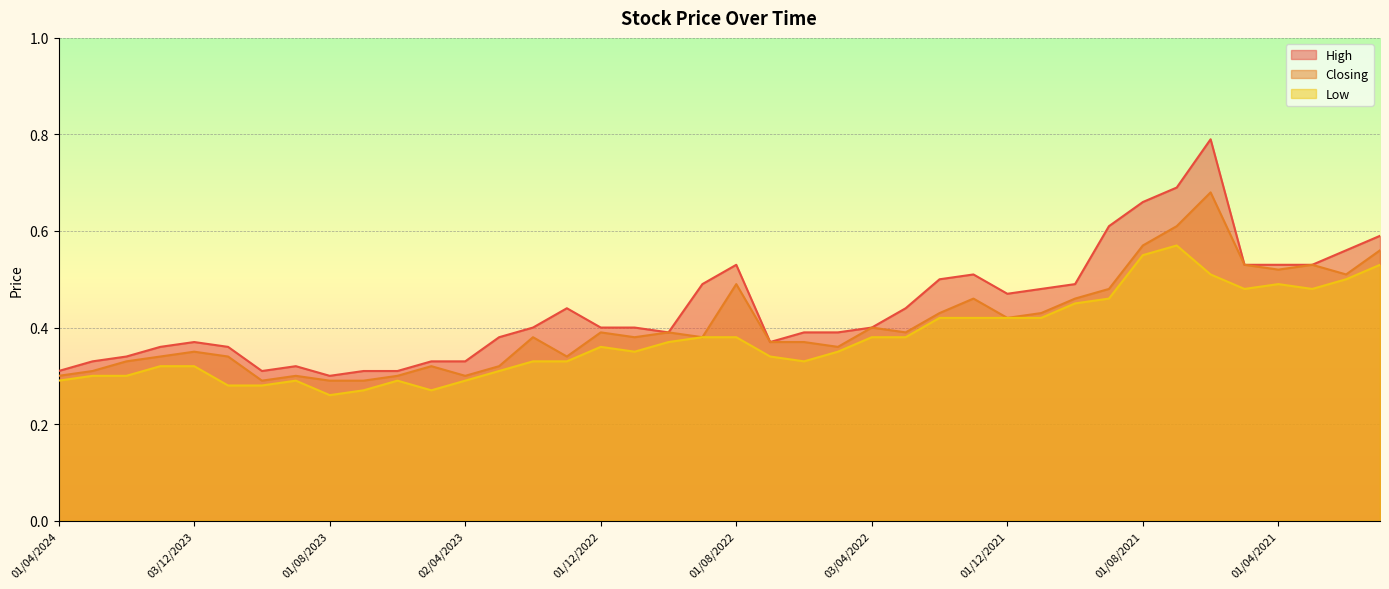

Reading right to left, extract all data points from this chart.

High: 03/01/2021=0.6	01/02/2021=0.6	01/03/2021=0.5	01/04/2021=0.5	02/05/2021=0.5	01/06/2021=0.8	01/07/2021=0.7	01/08/2021=0.7	01/09/2021=0.6	03/10/2021=0.5	01/11/2021=0.5	01/12/2021=0.5	02/01/2022=0.5	01/02/2022=0.5	01/03/2022=0.4	03/04/2022=0.4	08/05/2022=0.4	01/06/2022=0.4	03/07/2022=0.4	01/08/2022=0.5	01/09/2022=0.5	02/10/2022=0.4	01/11/2022=0.4	01/12/2022=0.4	02/01/2023=0.4	01/02/2023=0.4	01/03/2023=0.4	02/04/2023=0.3	01/05/2023=0.3	04/06/2023=0.3	02/07/2023=0.3	01/08/2023=0.3	03/09/2023=0.3	01/10/2023=0.3	01/11/2023=0.4	03/12/2023=0.4	02/01/2024=0.4	01/02/2024=0.3	03/03/2024=0.3	01/04/2024=0.3
Closing: 03/01/2021=0.6	01/02/2021=0.5	01/03/2021=0.5	01/04/2021=0.5	02/05/2021=0.5	01/06/2021=0.7	01/07/2021=0.6	01/08/2021=0.6	01/09/2021=0.5	03/10/2021=0.5	01/11/2021=0.4	01/12/2021=0.4	02/01/2022=0.5	01/02/2022=0.4	01/03/2022=0.4	03/04/2022=0.4	08/05/2022=0.4	01/06/2022=0.4	03/07/2022=0.4	01/08/2022=0.5	01/09/2022=0.4	02/10/2022=0.4	01/11/2022=0.4	01/12/2022=0.4	02/01/2023=0.3	01/02/2023=0.4	01/03/2023=0.3	02/04/2023=0.3	01/05/2023=0.3	04/06/2023=0.3	02/07/2023=0.3	01/08/2023=0.3	03/09/2023=0.3	01/10/2023=0.3	01/11/2023=0.3	03/12/2023=0.3	02/01/2024=0.3	01/02/2024=0.3	03/03/2024=0.3	01/04/2024=0.3
Low: 03/01/2021=0.5	01/02/2021=0.5	01/03/2021=0.5	01/04/2021=0.5	02/05/2021=0.5	01/06/2021=0.5	01/07/2021=0.6	01/08/2021=0.6	01/09/2021=0.5	03/10/2021=0.5	01/11/2021=0.4	01/12/2021=0.4	02/01/2022=0.4	01/02/2022=0.4	01/03/2022=0.4	03/04/2022=0.4	08/05/2022=0.3	01/06/2022=0.3	03/07/2022=0.3	01/08/2022=0.4	01/09/2022=0.4	02/10/2022=0.4	01/11/2022=0.3	01/12/2022=0.4	02/01/2023=0.3	01/02/2023=0.3	01/03/2023=0.3	02/04/2023=0.3	01/05/2023=0.3	04/06/2023=0.3	02/07/2023=0.3	01/08/2023=0.3	03/09/2023=0.3	01/10/2023=0.3	01/11/2023=0.3	03/12/2023=0.3	02/01/2024=0.3	01/02/2024=0.3	03/03/2024=0.3	01/04/2024=0.3